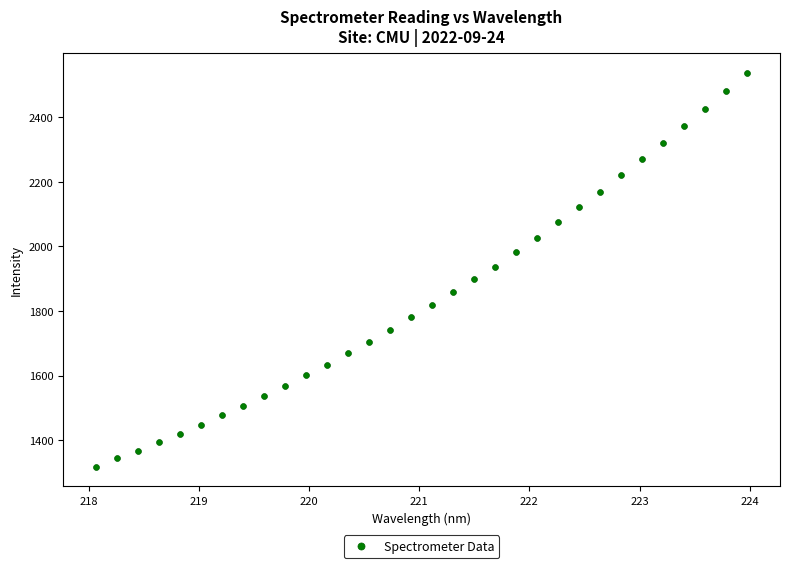

What is the range of Y values (max minus min)?

1219.7